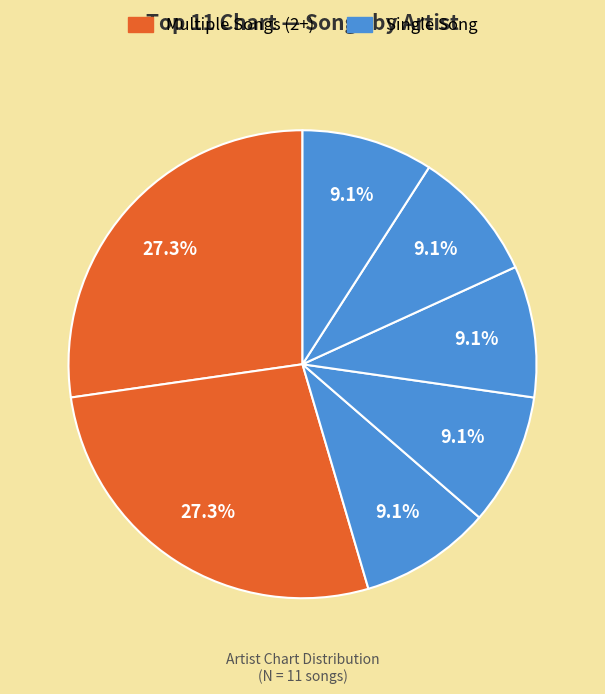

Is there any slice that represents more than half of the pie?

No